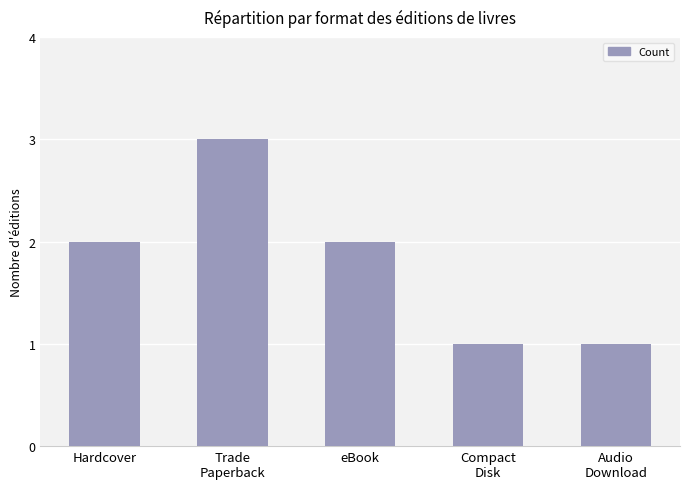

Count the number of data series in this chart.

1